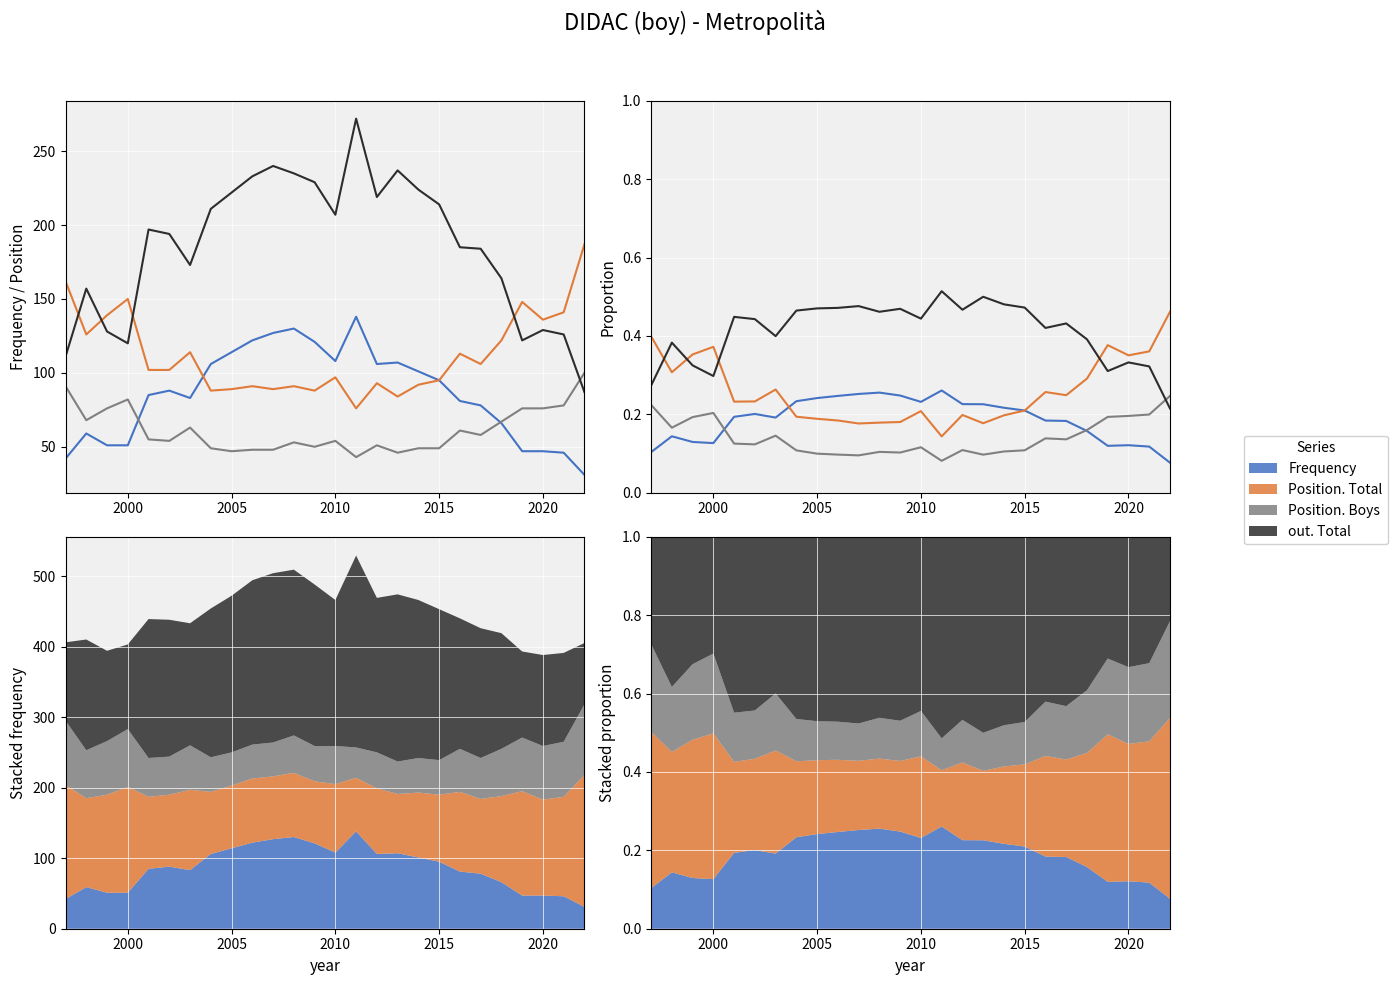

List the series in order of their overall mean, lowest first.

Position. Boys, Frequency, Position. Total, out. Total